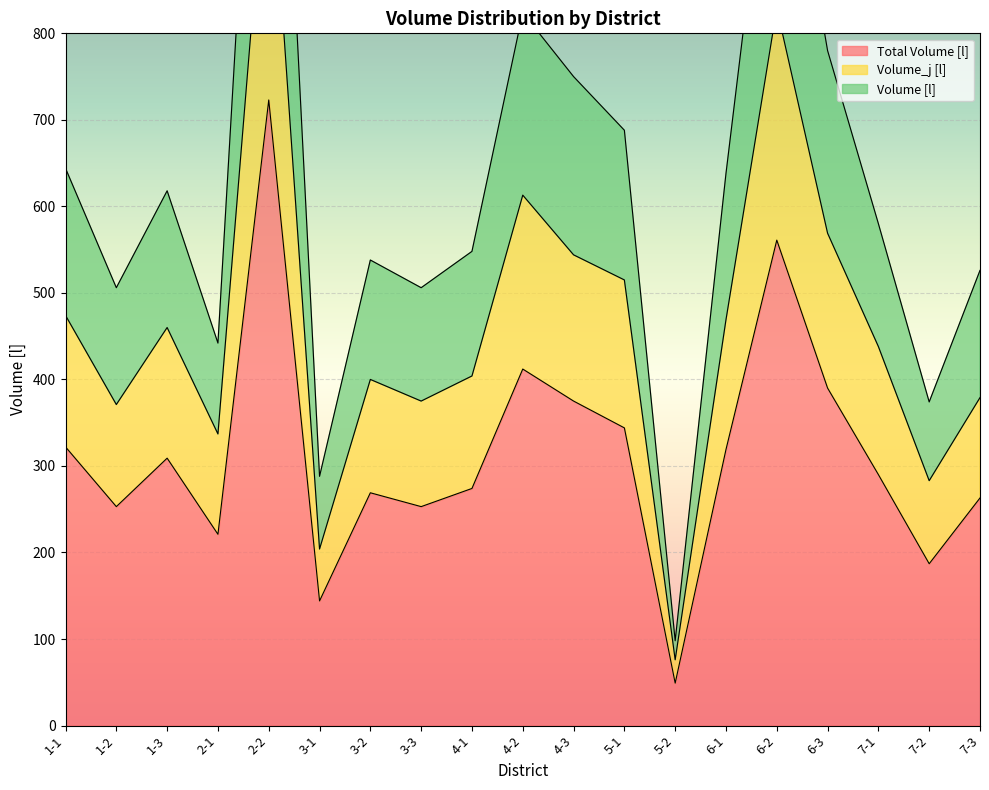

What are all the series names shown in the legend?

Total Volume [l], Volume_j [l], Volume [l]